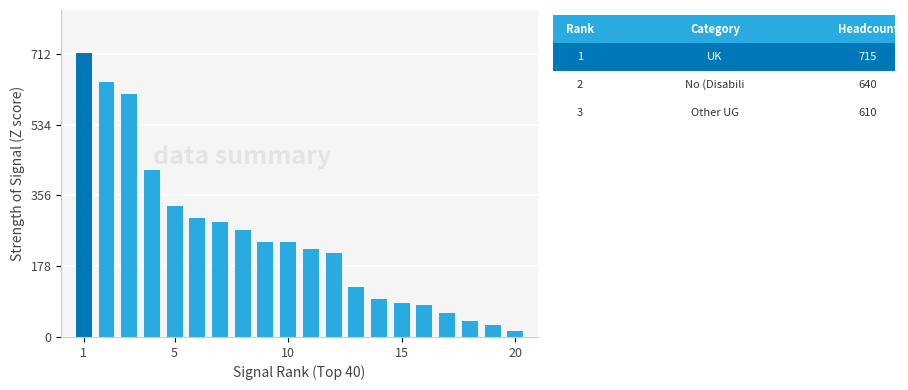

What is the sum of all values?

5015